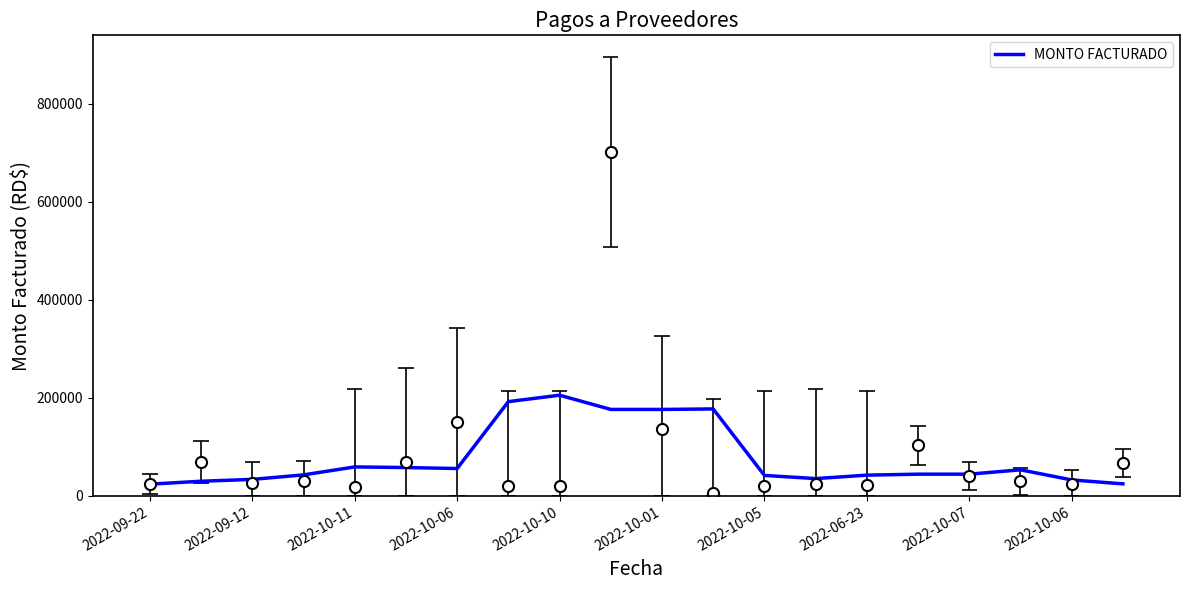

Reading left to right, list all the values displayed in this chart.

23838.7	29838.7	33614.7	42797.6	59050.6	57776.0	55776.0	192332.0	205425.5	176413.5	176413.5	177413.5	41683.5	35240.0	42252.0	44252.0	44252.0	53133.7	32483.7	24483.7